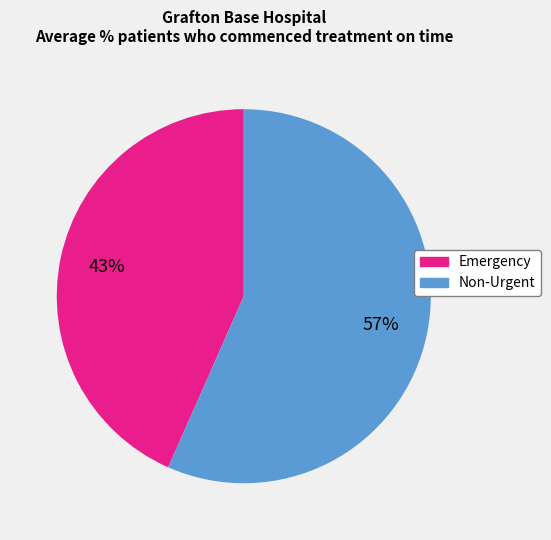

To the nearest percent, what is the average slice percentage?

50%